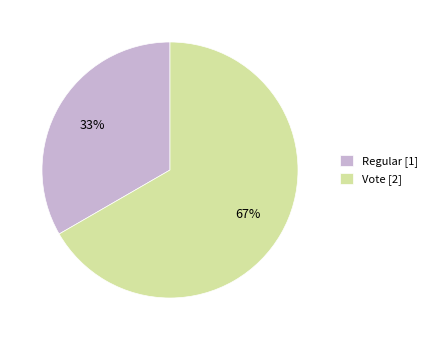

Which category has the biggest portion of the pie?

Vote